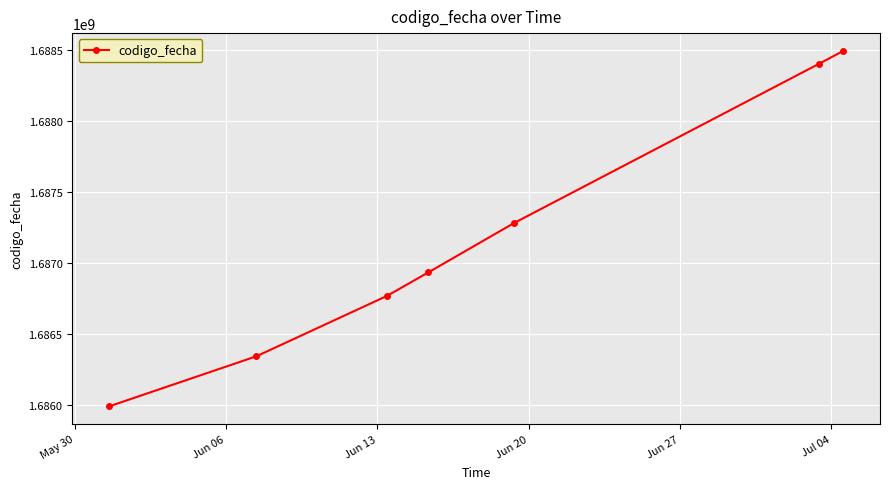

What is the maximum value shown in the chart?

1688493616